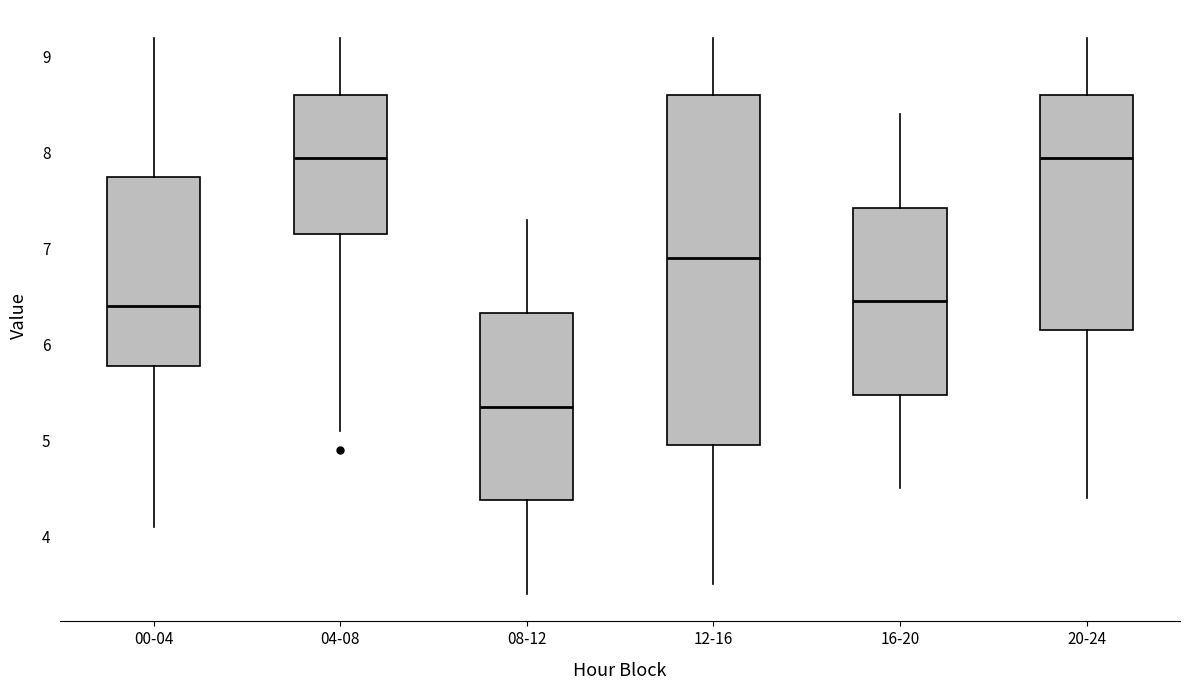

Comparing the boxes themselves (not the whiskers), which one is the tallest?

12-16